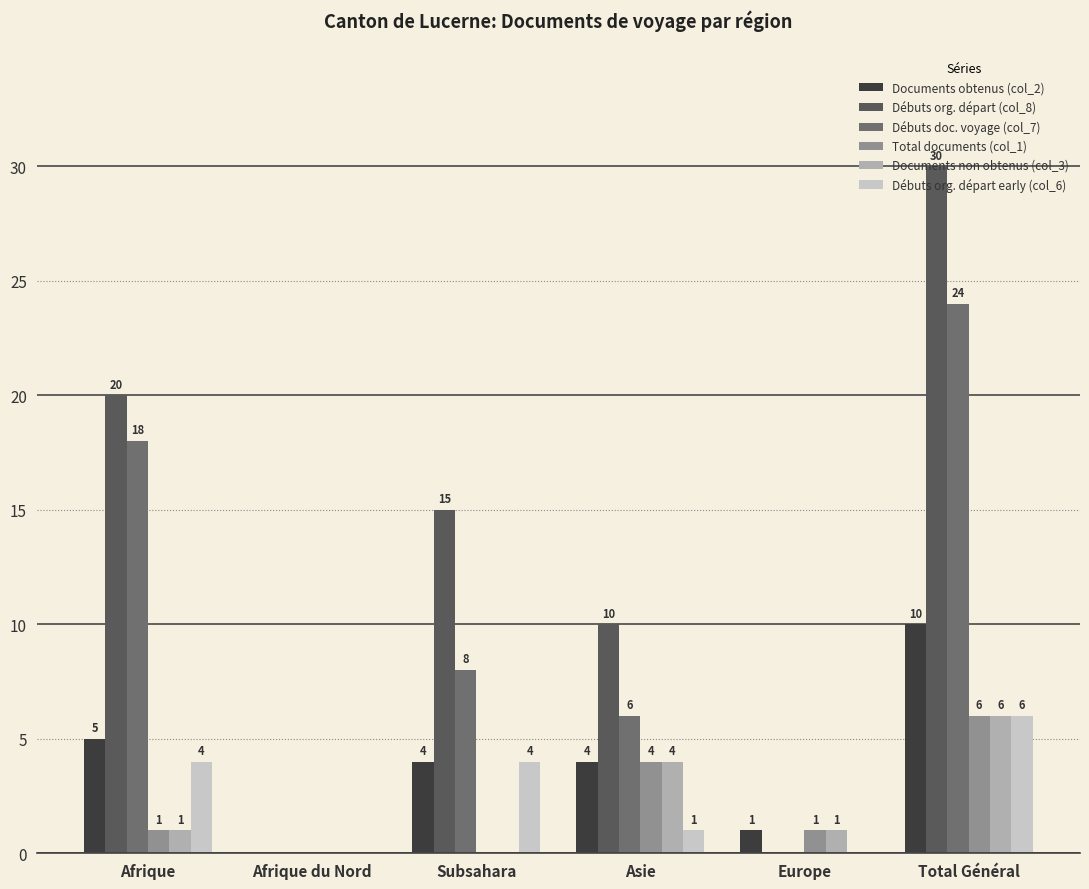

Does the chart contain stacked bars?

No